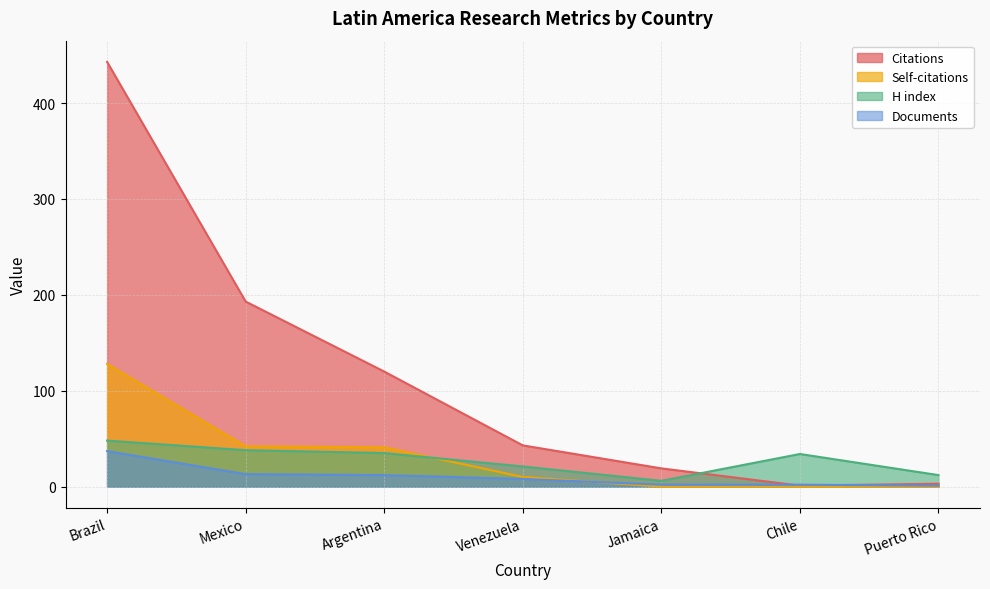

True or false: Documents and H index intersect in this chart.

False